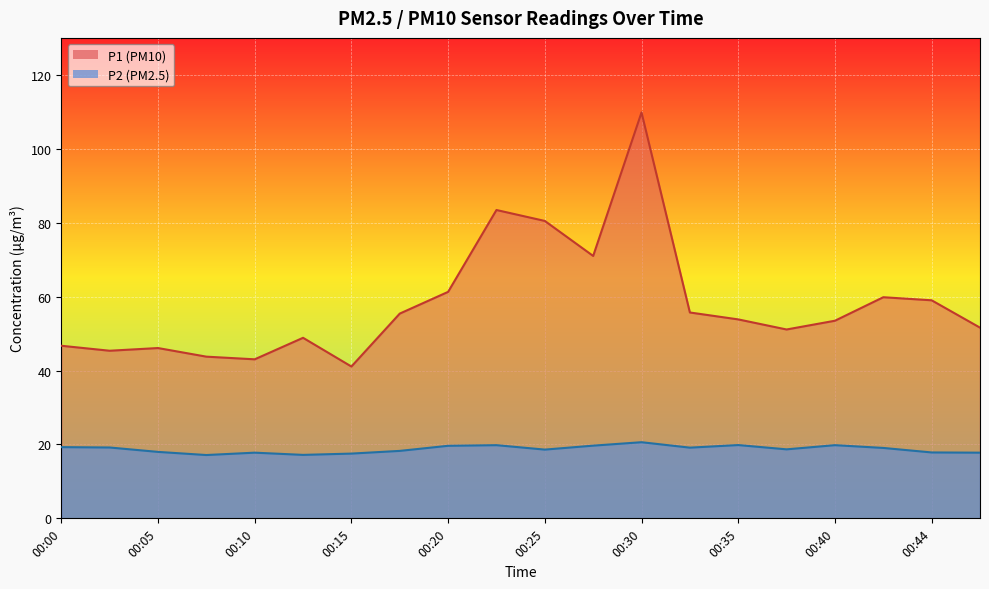

In P2, how many points are lower than both neighbors (excluding endpoints)?

5